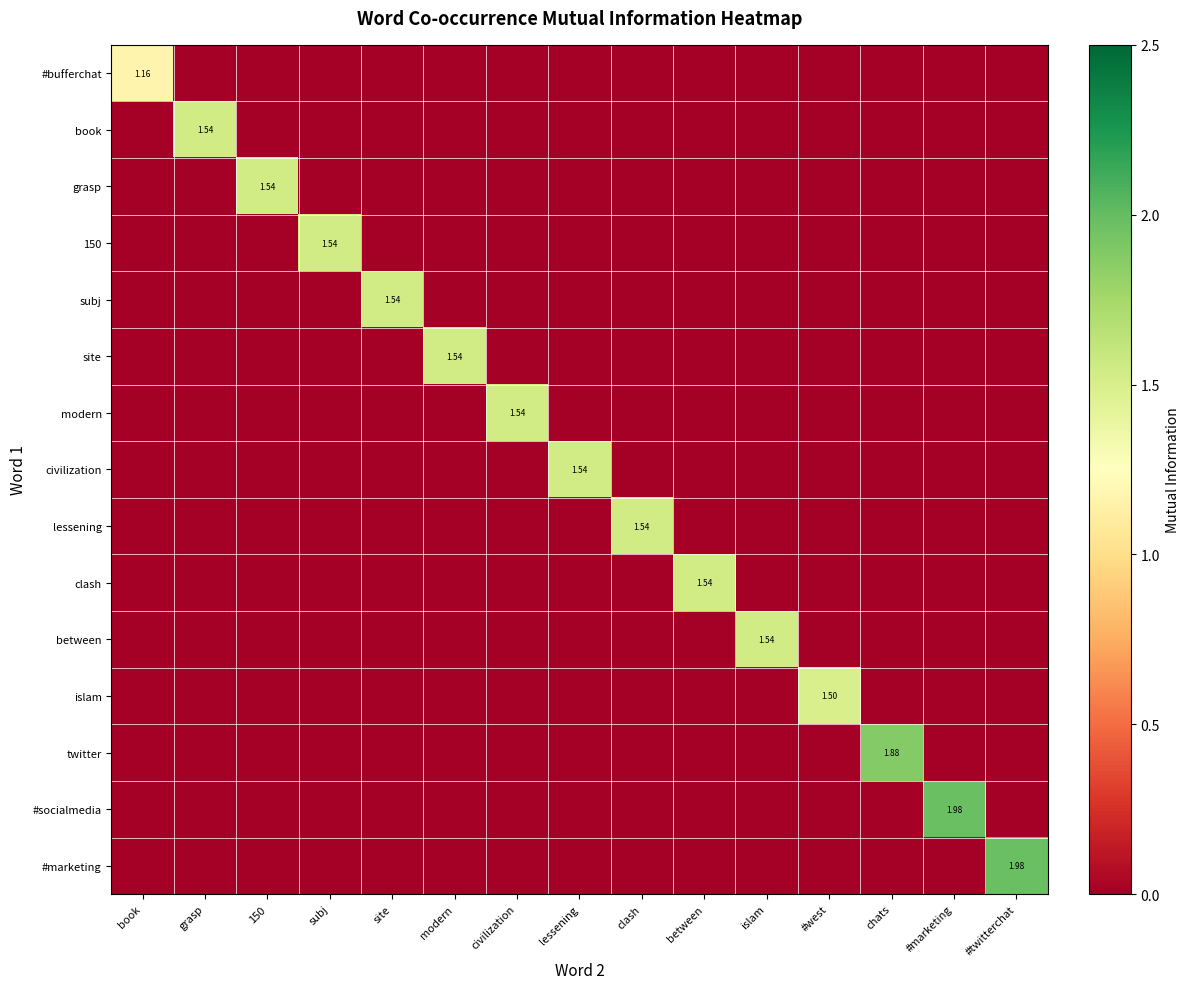

Is the value of between at #twitterchat greater than the value of subj at modern?

No